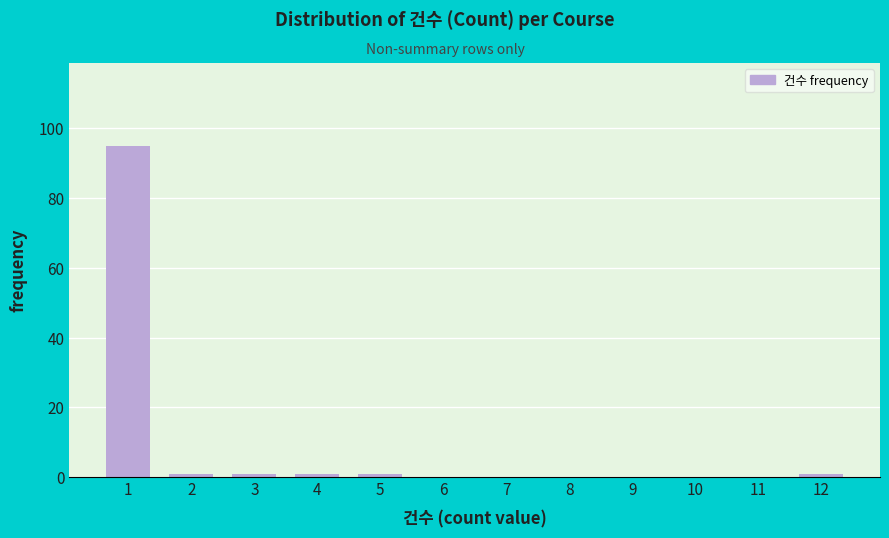

Reading left to right, what are all the values shown in this chart?

1=95	2=1	3=1	4=1	5=1	6=0	7=0	8=0	9=0	10=0	11=0	12=1